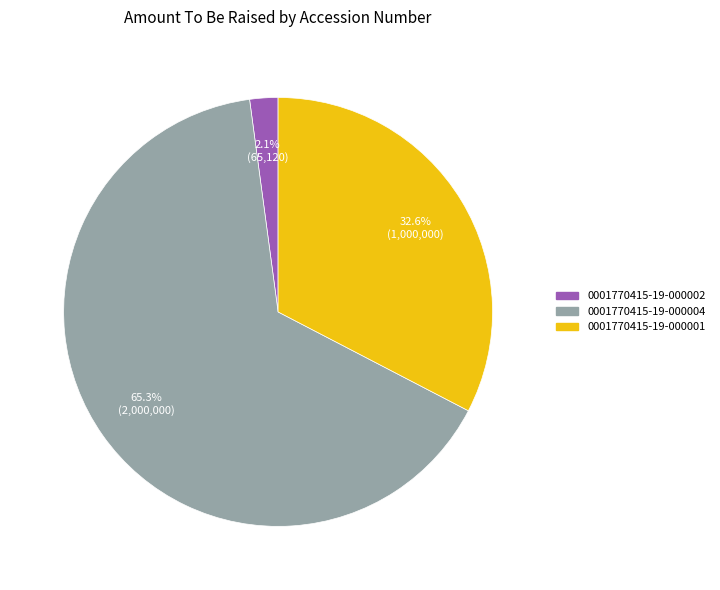

The 0001770415-19-000004 slice represents 65% of the pie. True or false?

True